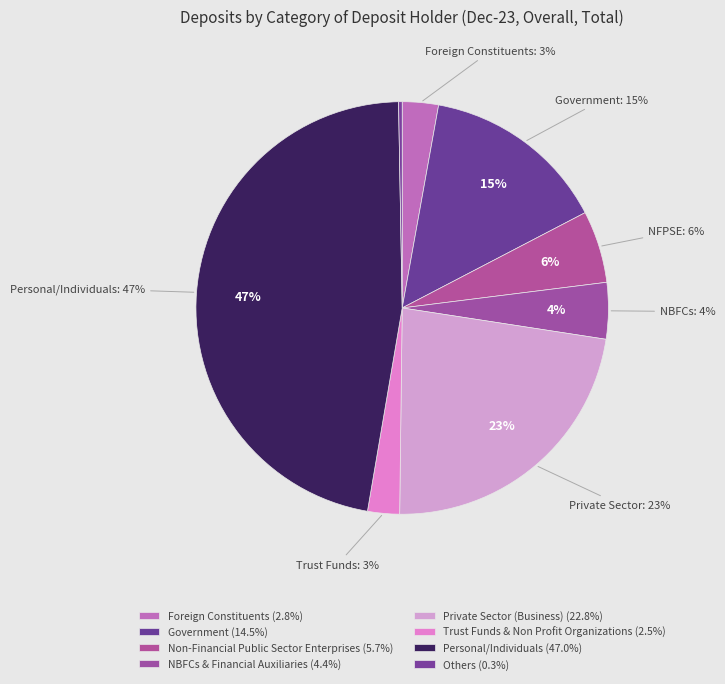

Is the sum of Non-Financial Public Sector Enterprises and Private Sector (Business) greater than half?

No